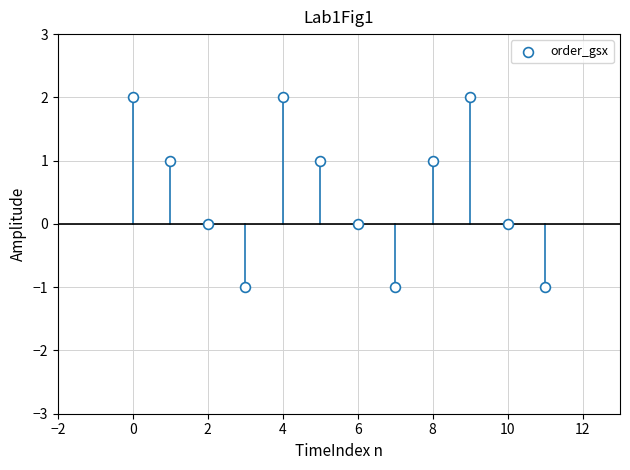

What is the range of Y values (max minus min)?

3